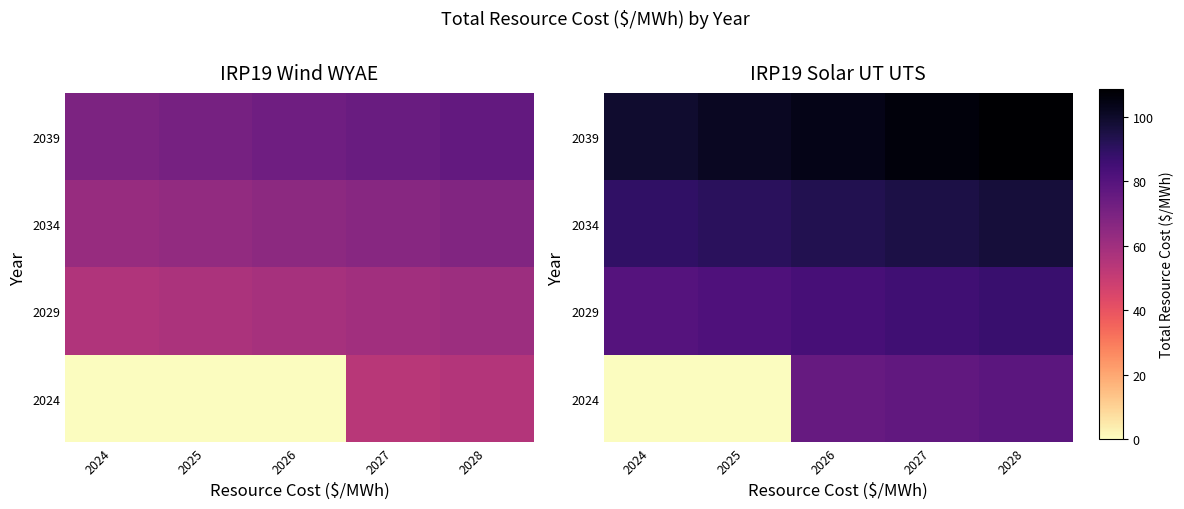

Is the value of 2024 at 2024 greater than the value of 2029 at 2026?

No